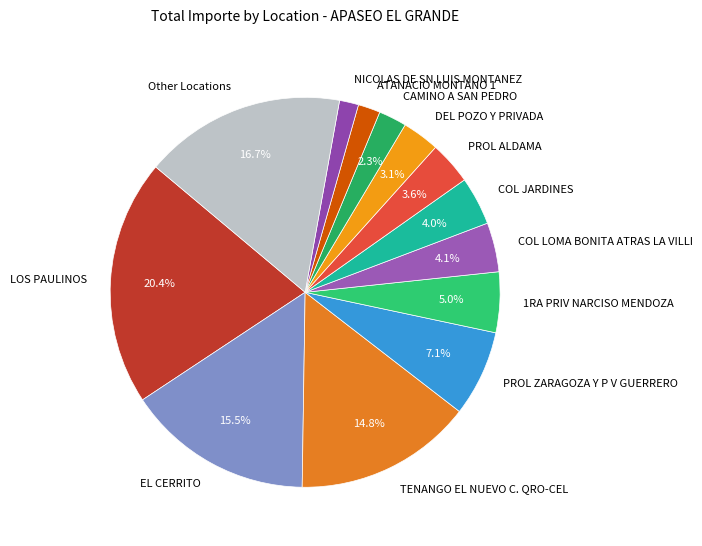

Which slice is the largest?

LOS PAULINOS